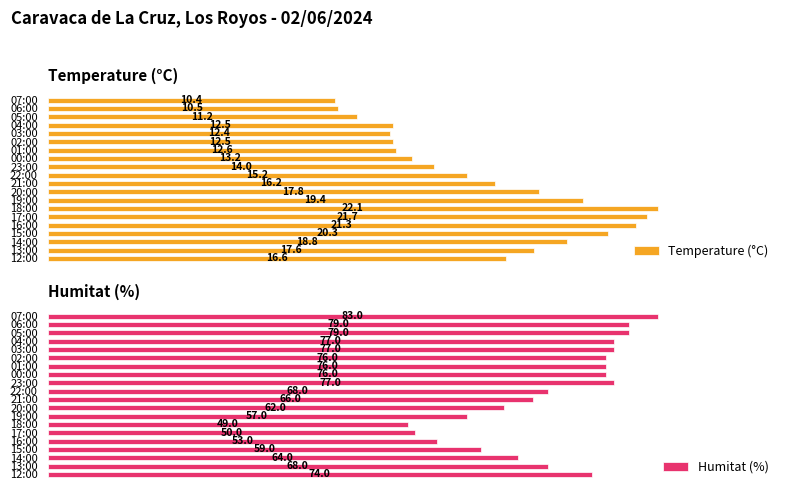

List the series in order of their overall mean, lowest first.

Temperature (°C), Humitat (%)